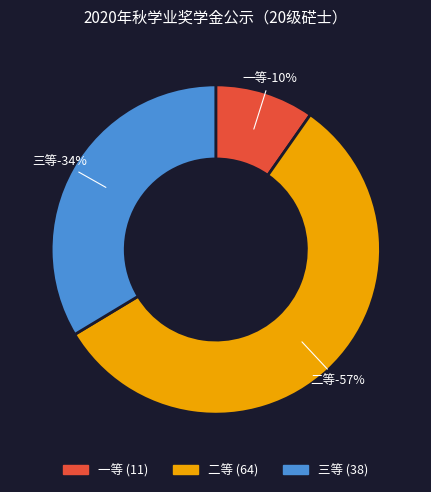

Rank the categories by value from lowest to highest.

一等, 三等, 二等